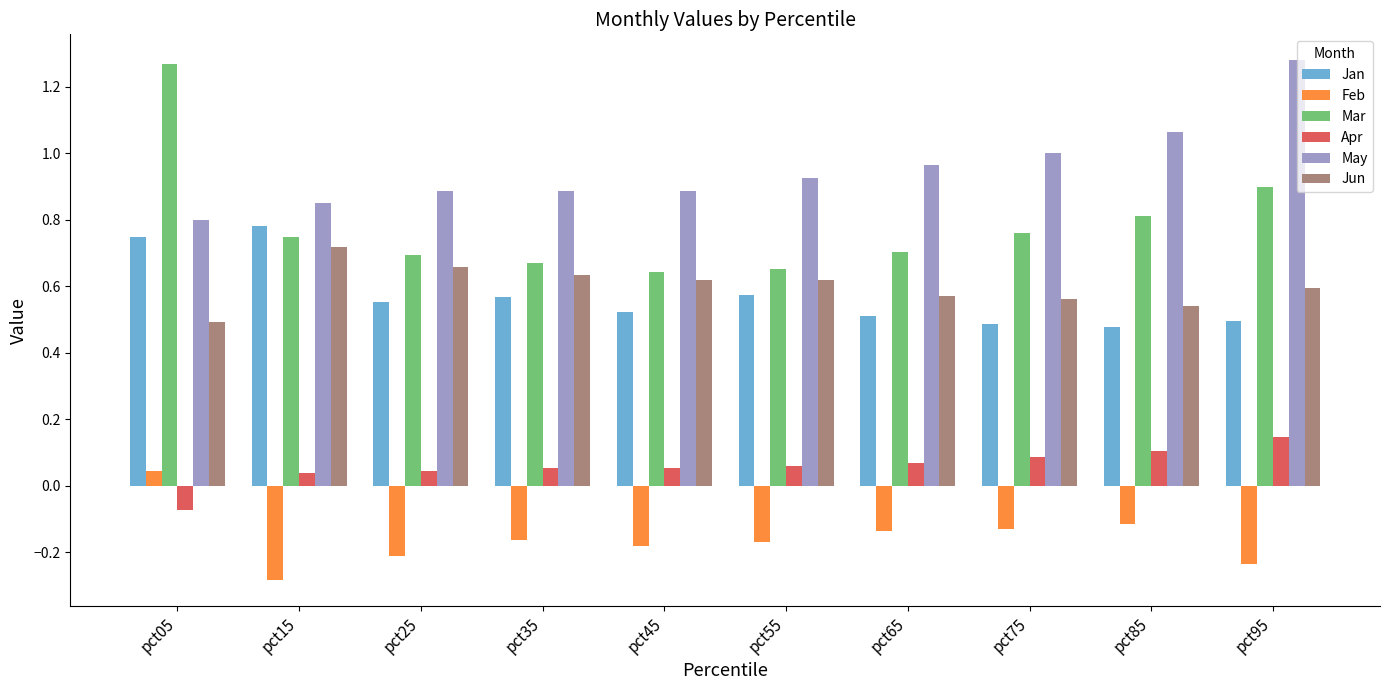

At which label does Feb reach its minimum?

pct15